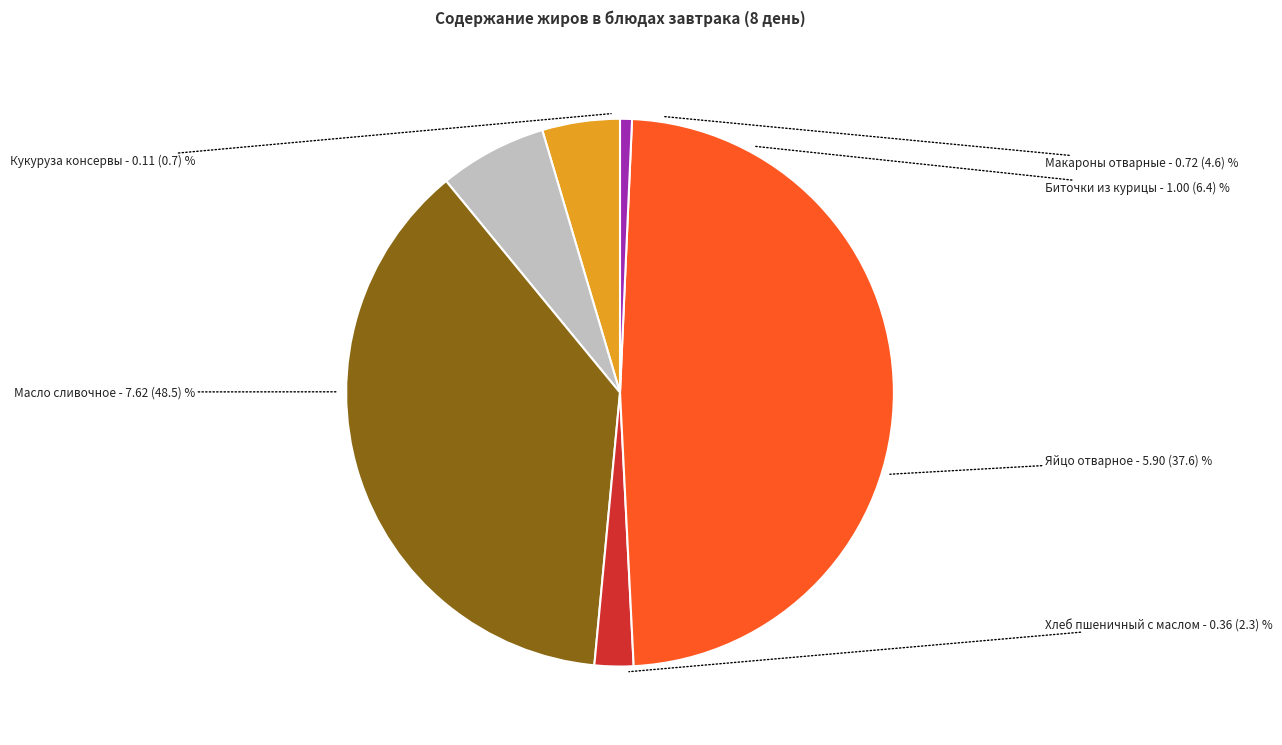

Rank the categories by value from lowest to highest.

Кукуруза консервы, Хлеб пшеничный с маслом, Макароны отварные, Биточки из курицы, Яйцо отварное, Масло сливочное